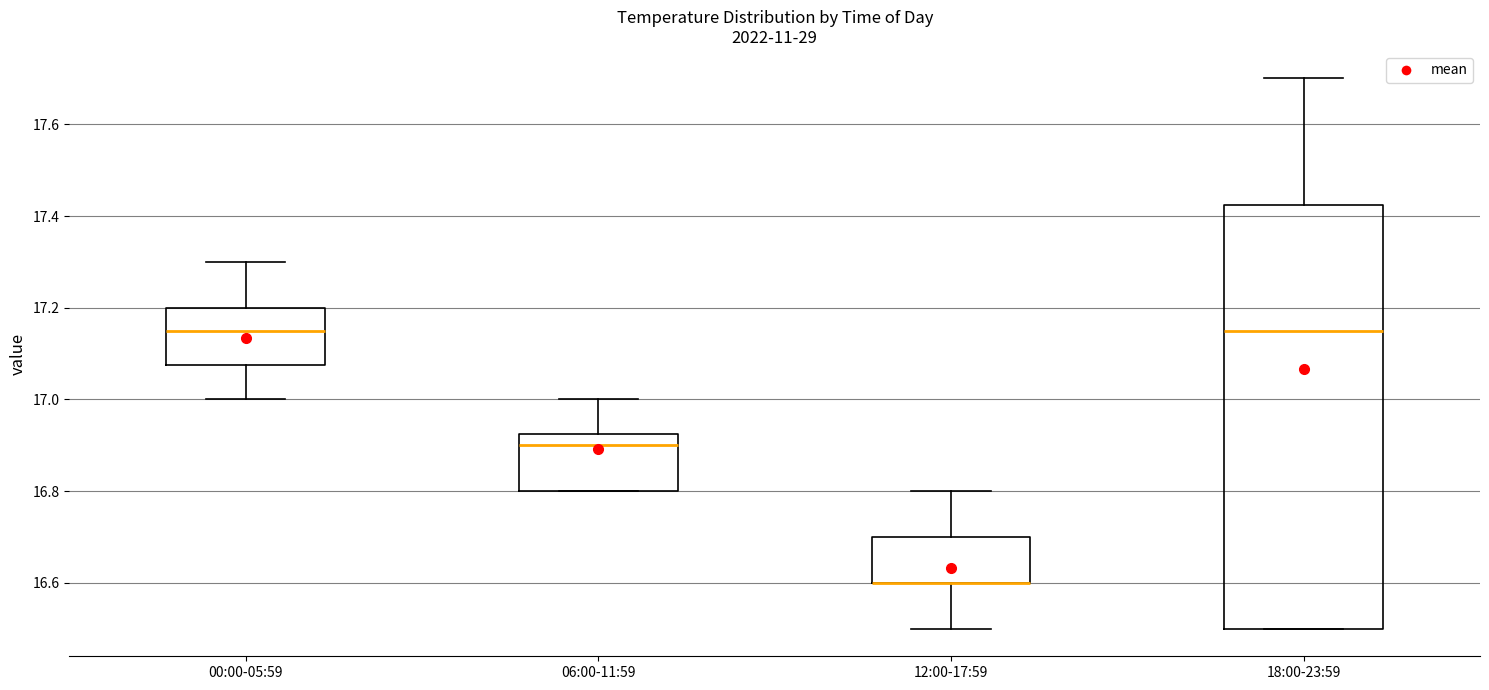

Comparing the boxes themselves (not the whiskers), which one is the tallest?

18:00-23:59